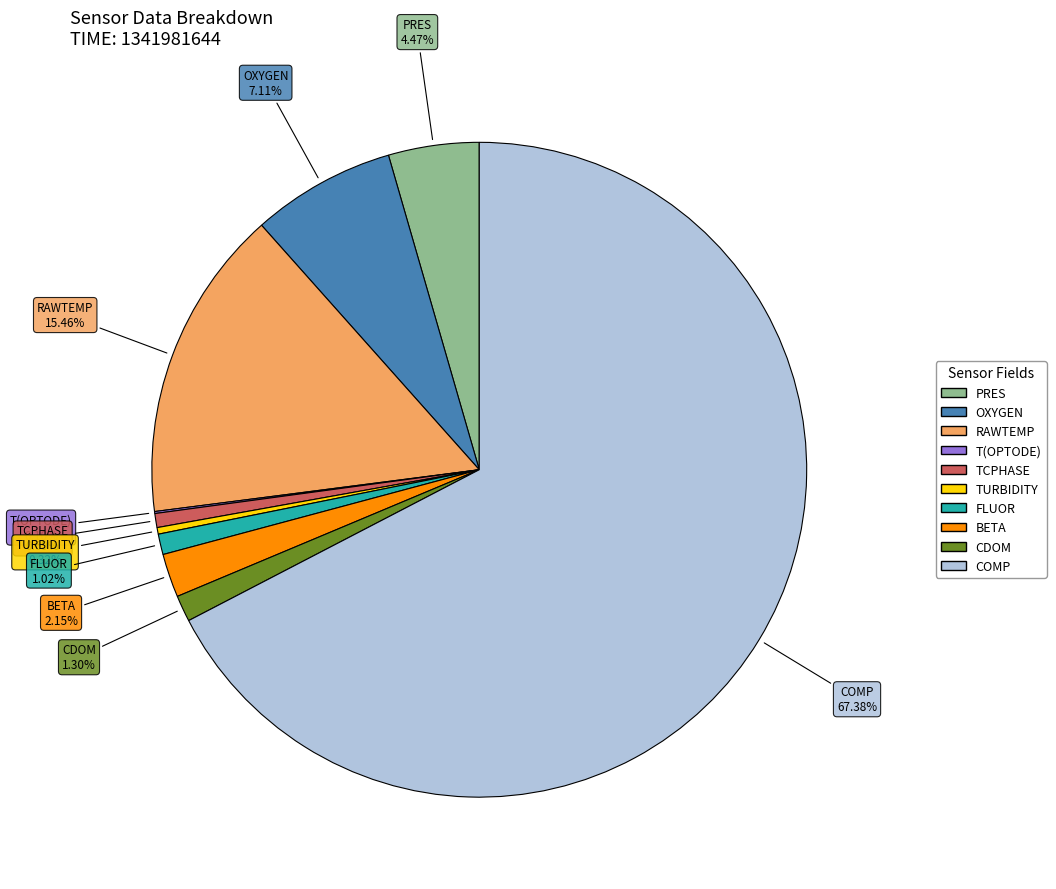

To the nearest percent, what portion does PRES represent?

4%